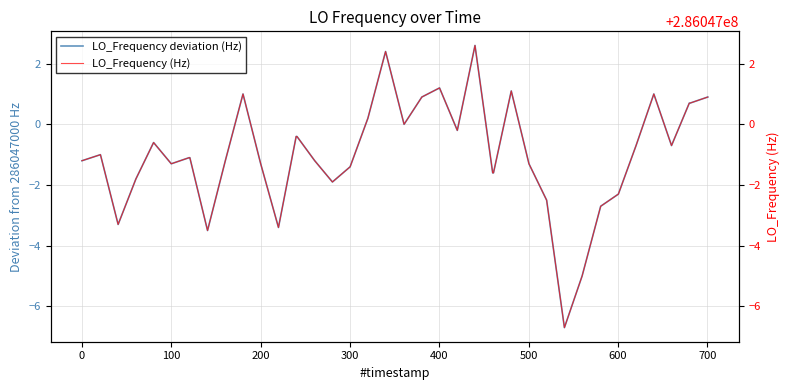

How many values in the LO_Frequency (Hz) series exceed 286046998?

32